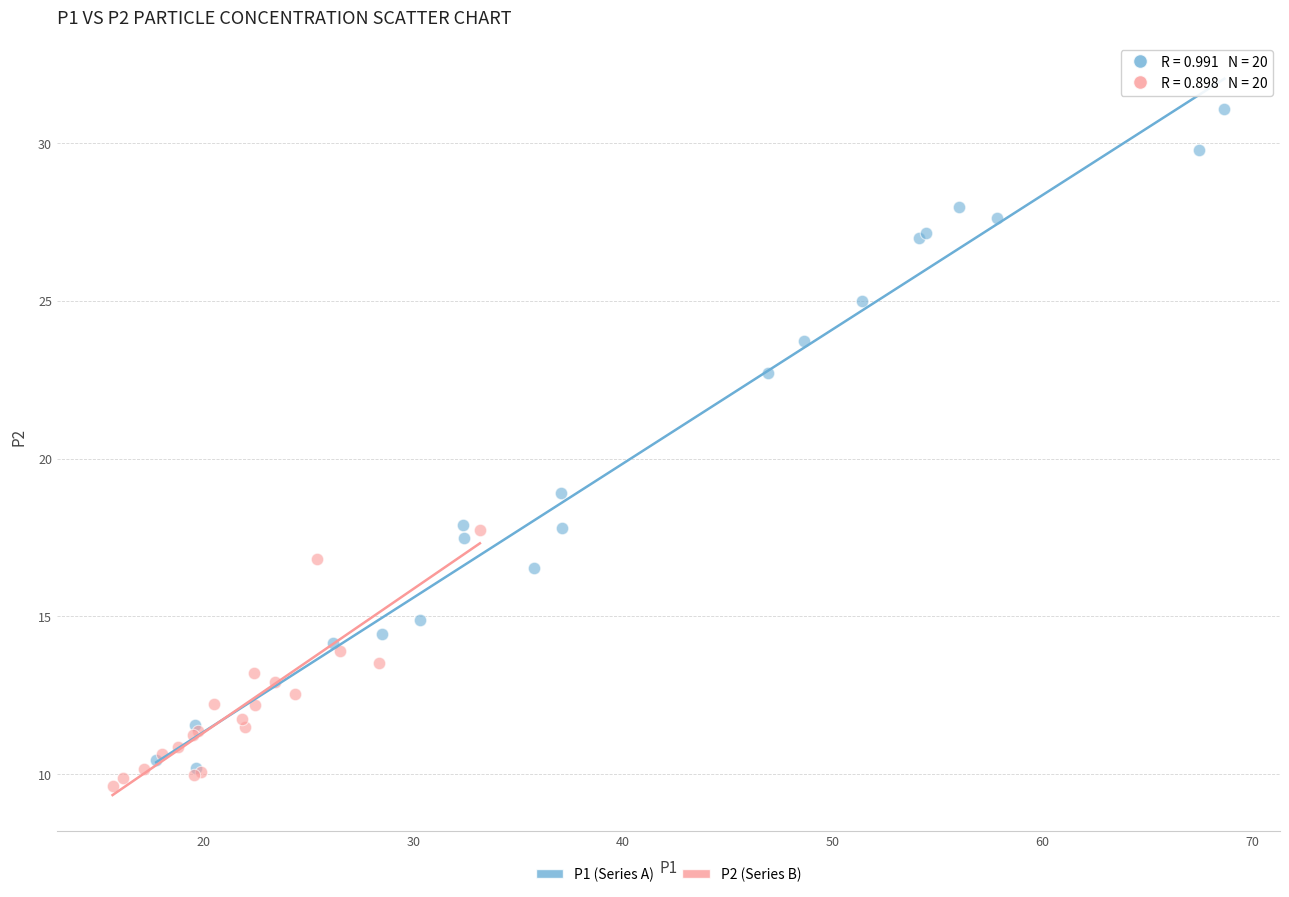

Which series contains the highest Y value?

P1 (Series A)